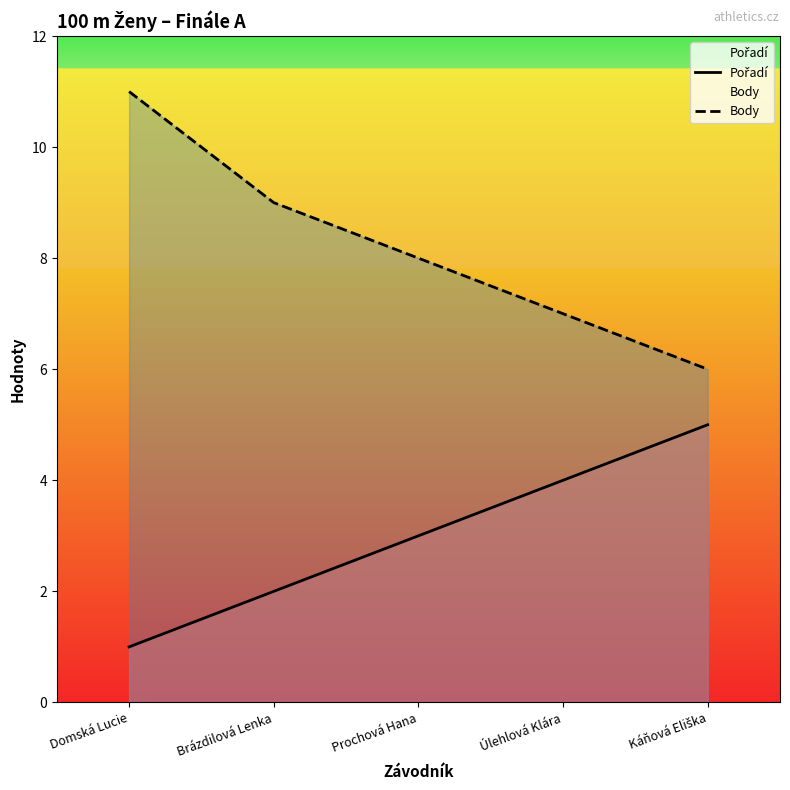

What is the difference between the maximum and minimum values in the Pořadí series?

4